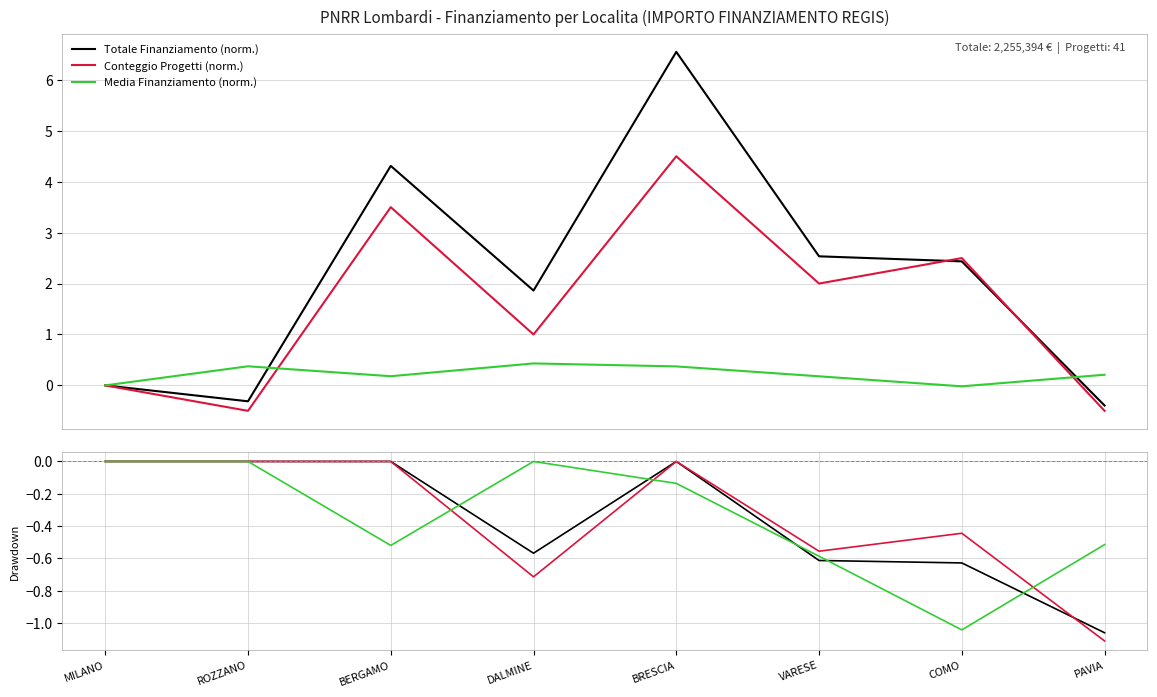

Which category has the lowest value in the Conteggio Progetti (norm.) series?

PAVIA